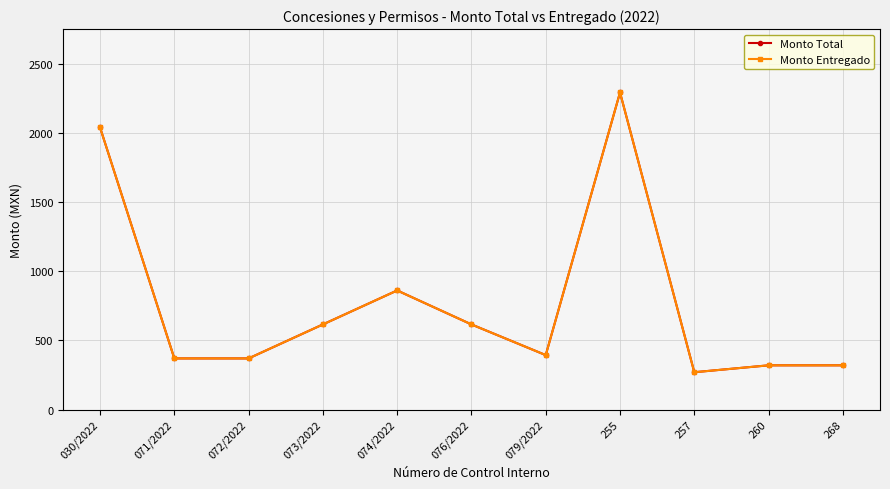

At 073/2022, list the series in order from smallest to largest.

Monto Total, Monto Entregado